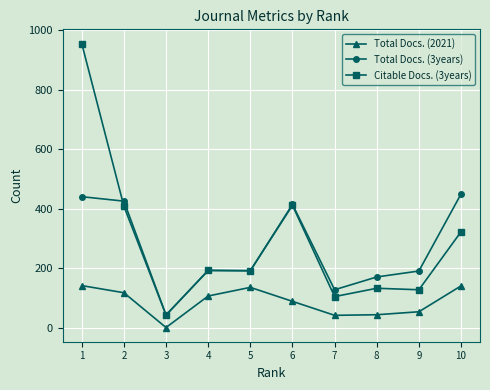

Which series has the largest range (max minus min)?

Citable Docs. (3years)